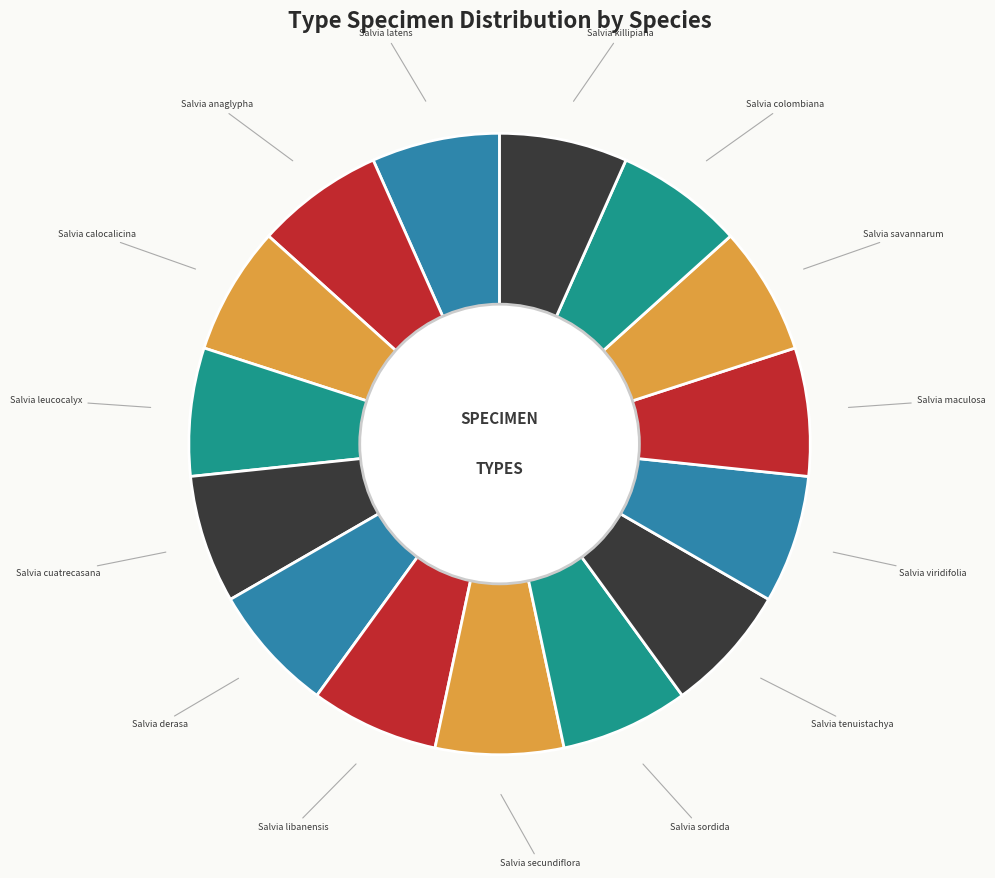

Is the sum of Salvia latens and Salvia tenuistachya greater than half?

No